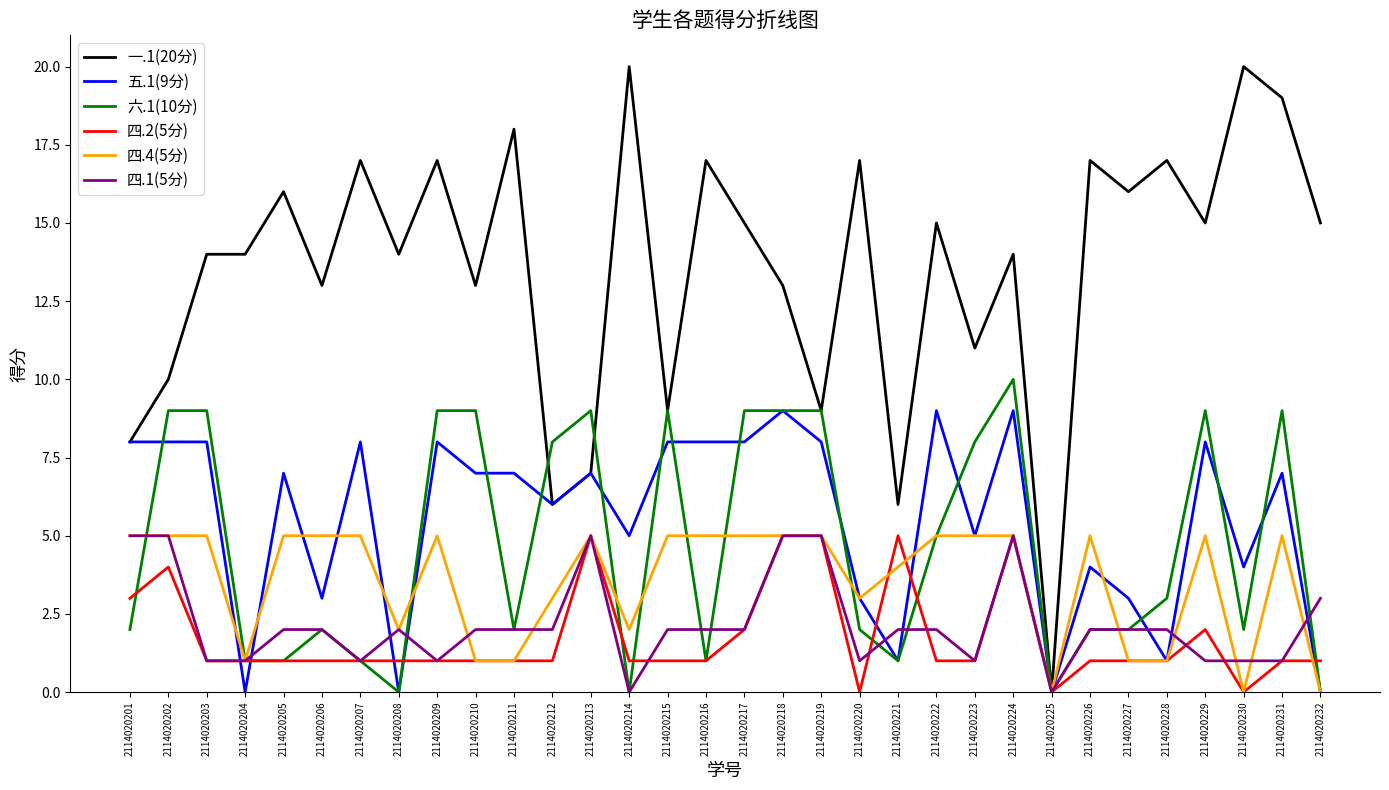

At which category does 四.2(5分) reach its first local peak?

2114020202